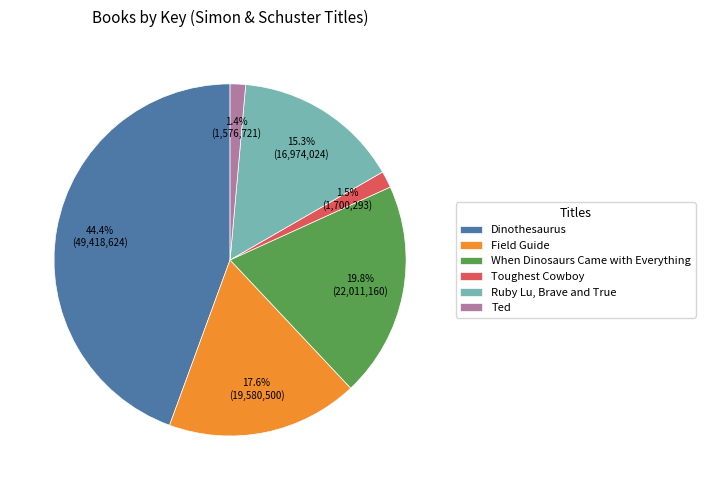

Which category has the biggest portion of the pie?

Dinothesaurus